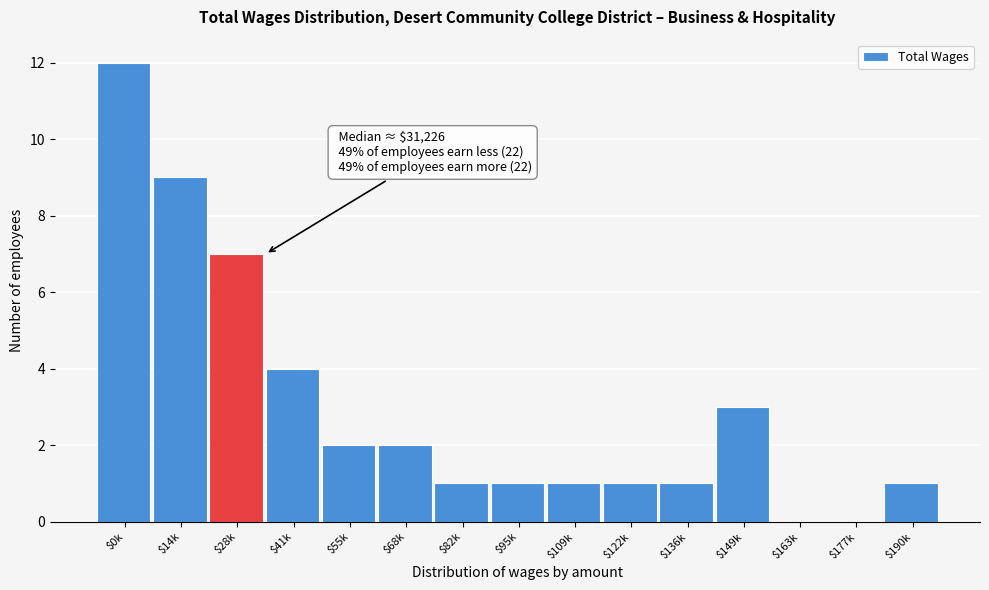

Which category has the highest value across all series?

$0k